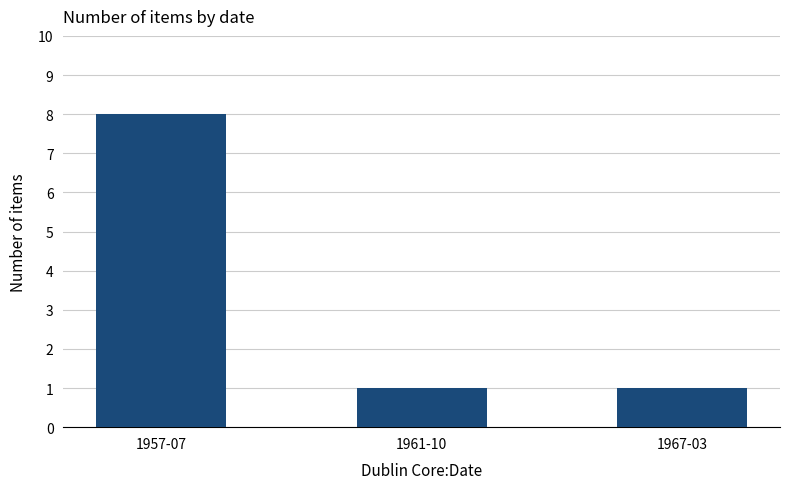

What is the value of the 3rd bar from the left?

1